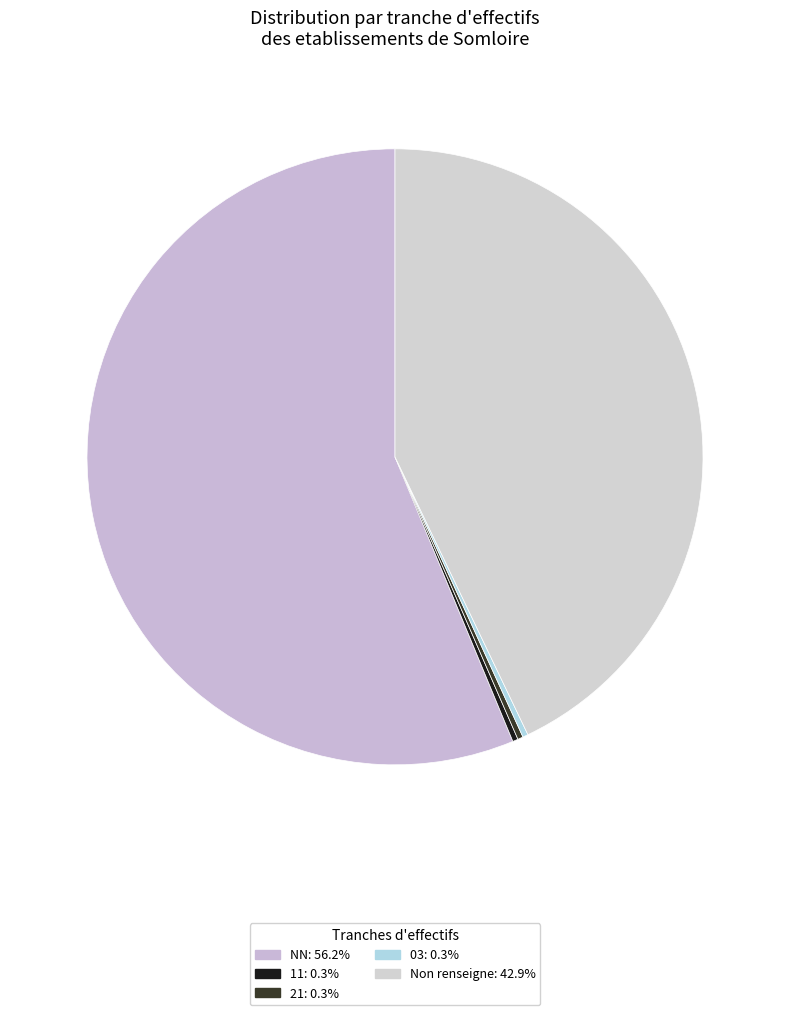

Which category has the smallest portion of the pie?

11